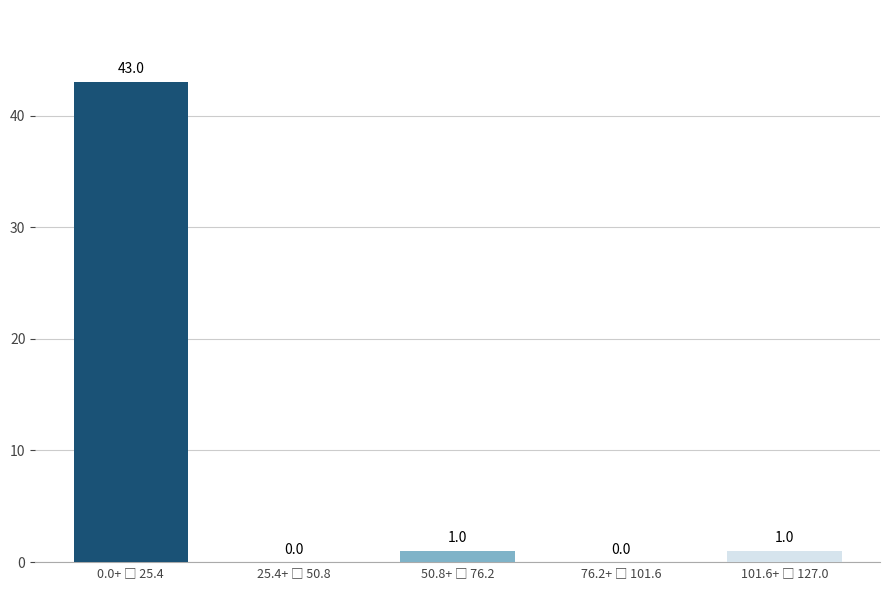

What is the sum of all values?

45